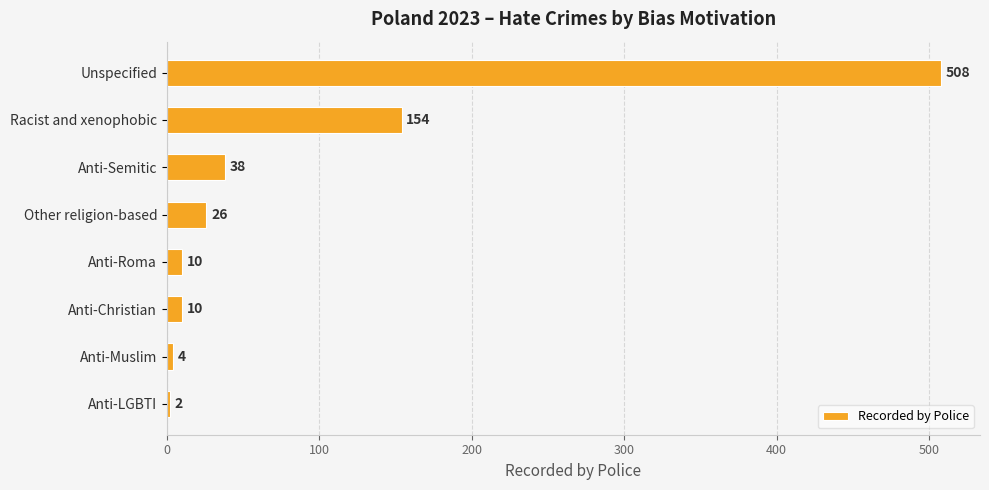

Where is the data nearest to the value 255?

Racist and xenophobic